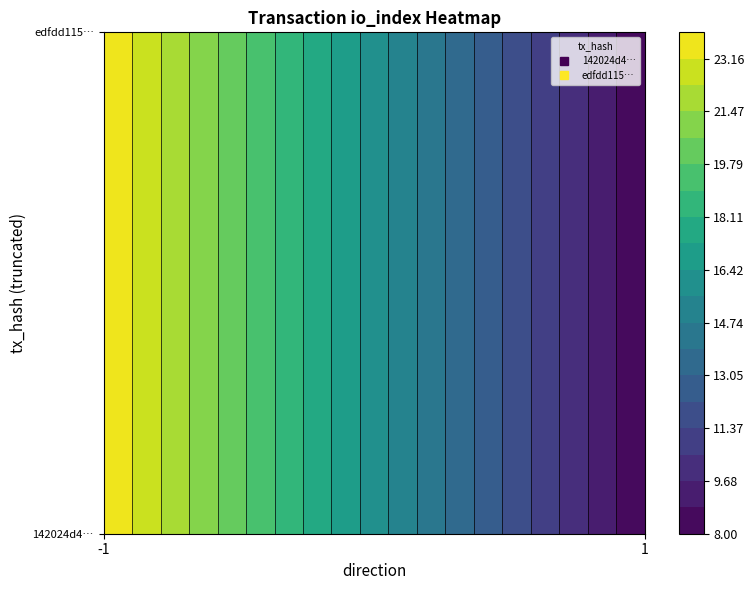

The value of 142024d441ce0acd33067c55b21743333ae6636 at direction is -1. True or false?

True